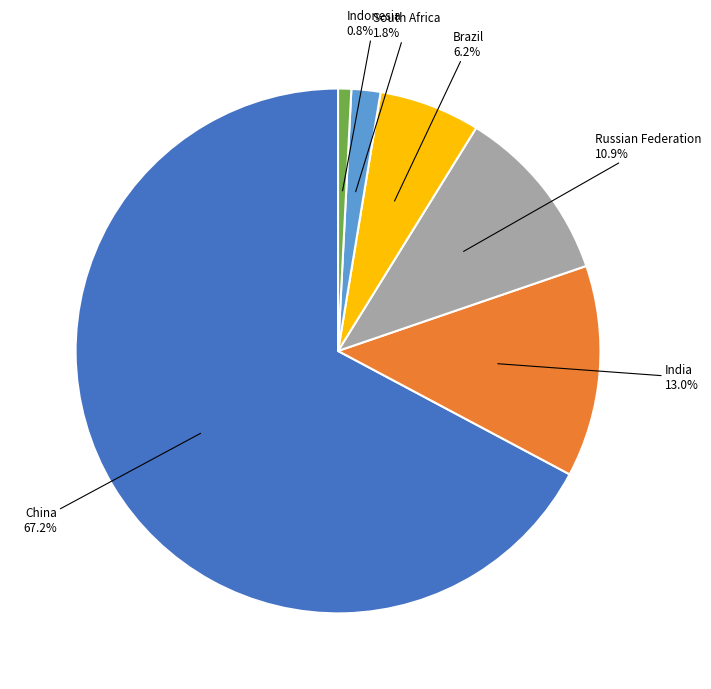

Does any single category account for the majority?

Yes